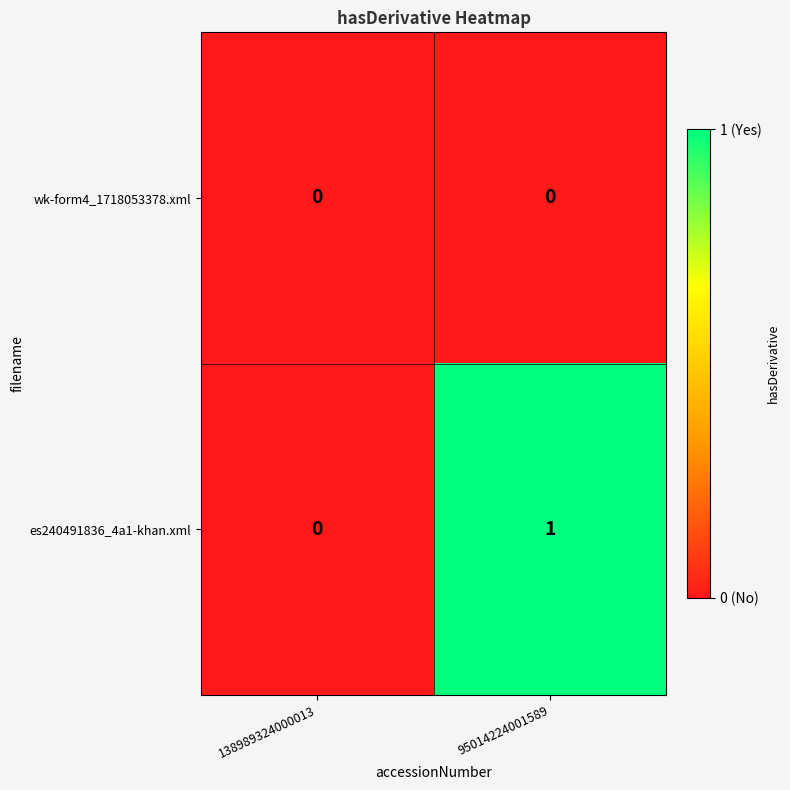

Reading right to left, extract all data points from this chart.

wk-form4_1718053378.xml: 0	0
es240491836_4a1-khan.xml: 1	0